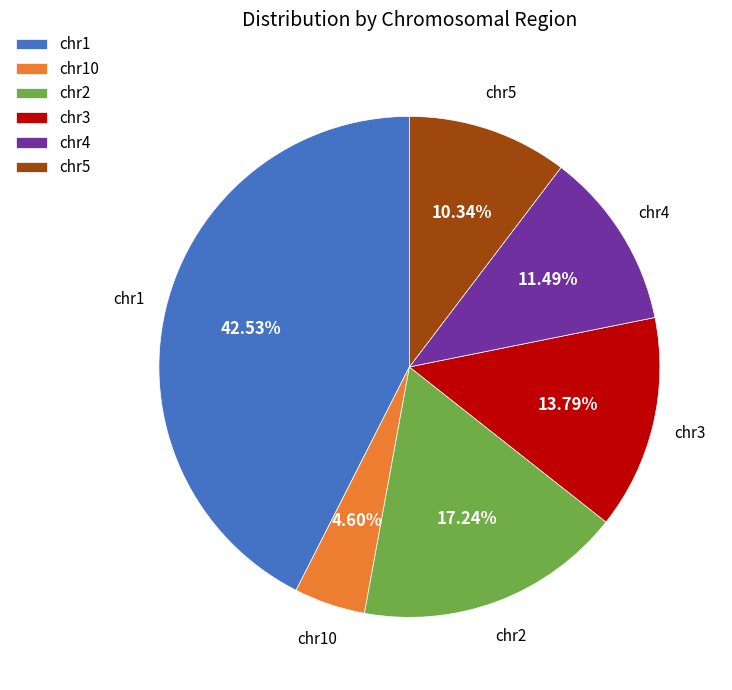

Which has a higher value, chr10 or chr5?

chr5